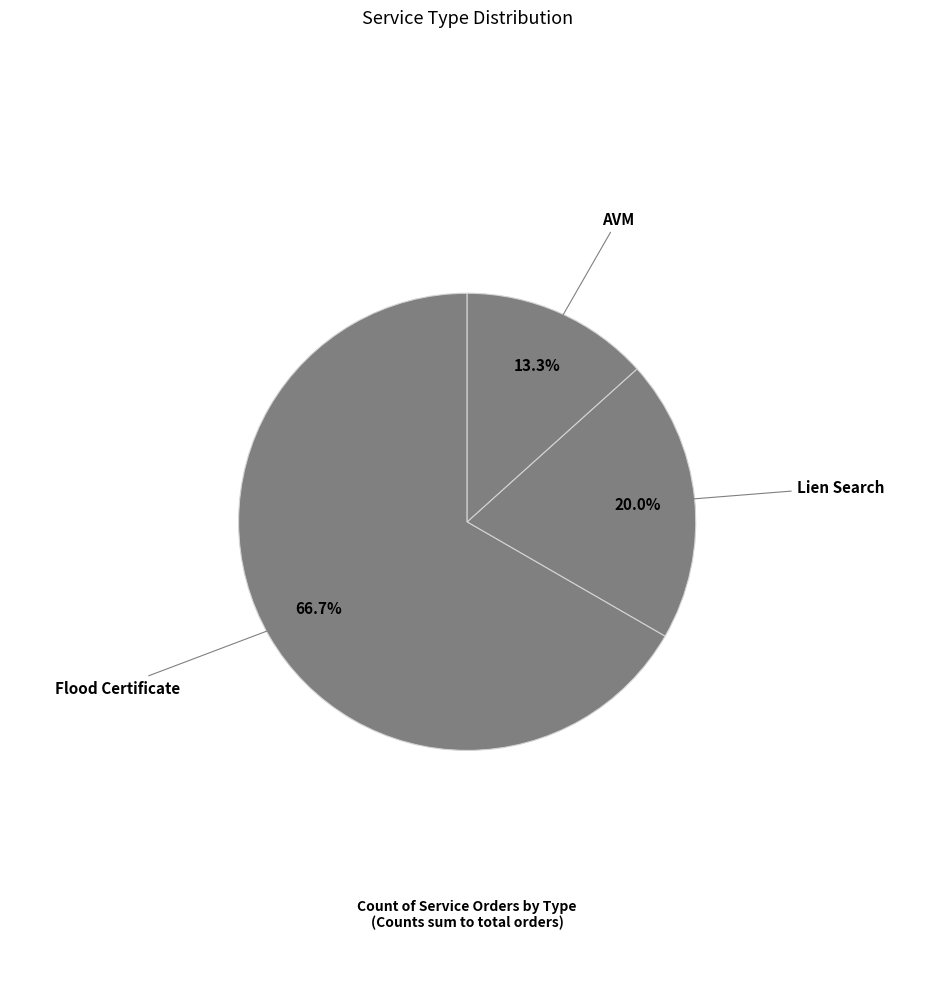

Which category has the biggest portion of the pie?

Flood Certificate